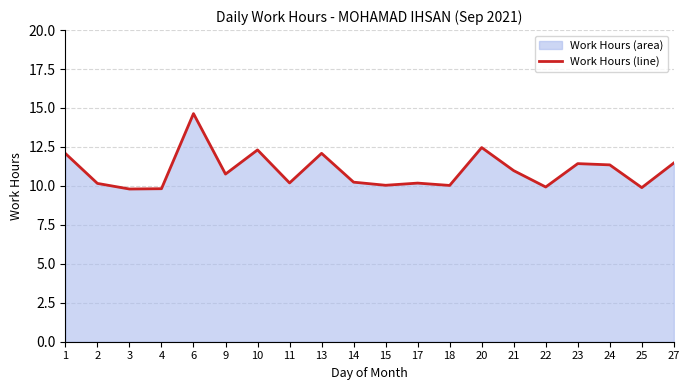

List the labels in order of value, smallest first.

3, 4, 25, 22, 18, 15, 2, 17, 11, 14, 9, 21, 24, 23, 27, 1, 13, 10, 20, 6